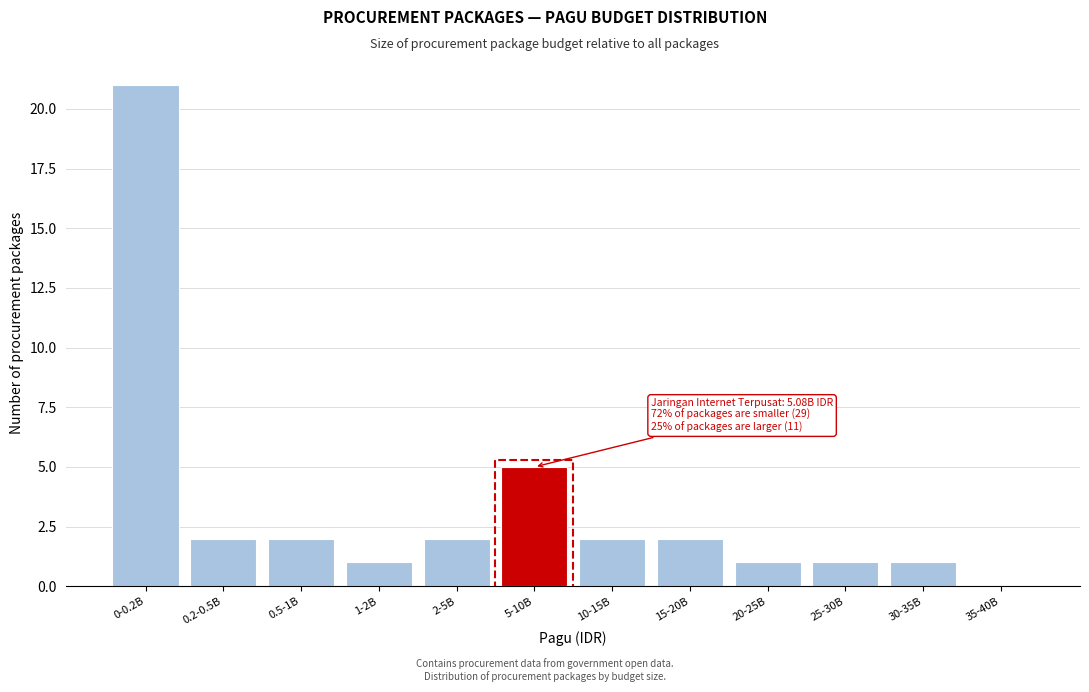

Reading left to right, what are all the values shown in this chart?

0-0.2B=21	0.2-0.5B=2	0.5-1B=2	1-2B=1	2-5B=2	5-10B=5	10-15B=2	15-20B=2	20-25B=1	25-30B=1	30-35B=1	35-40B=0